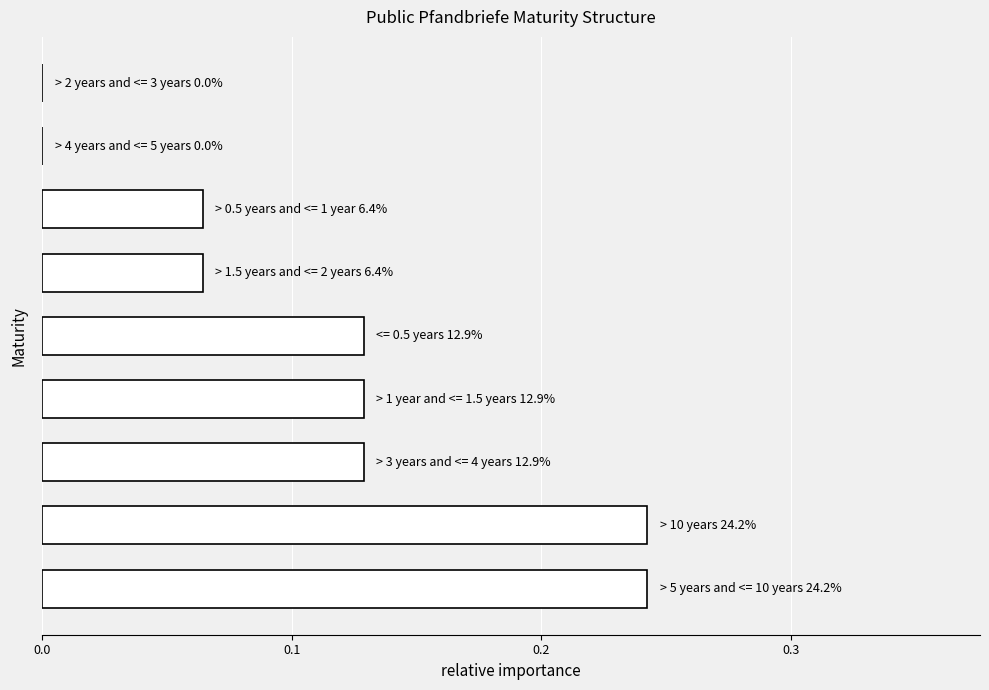

What is the sum of all values?

1.0